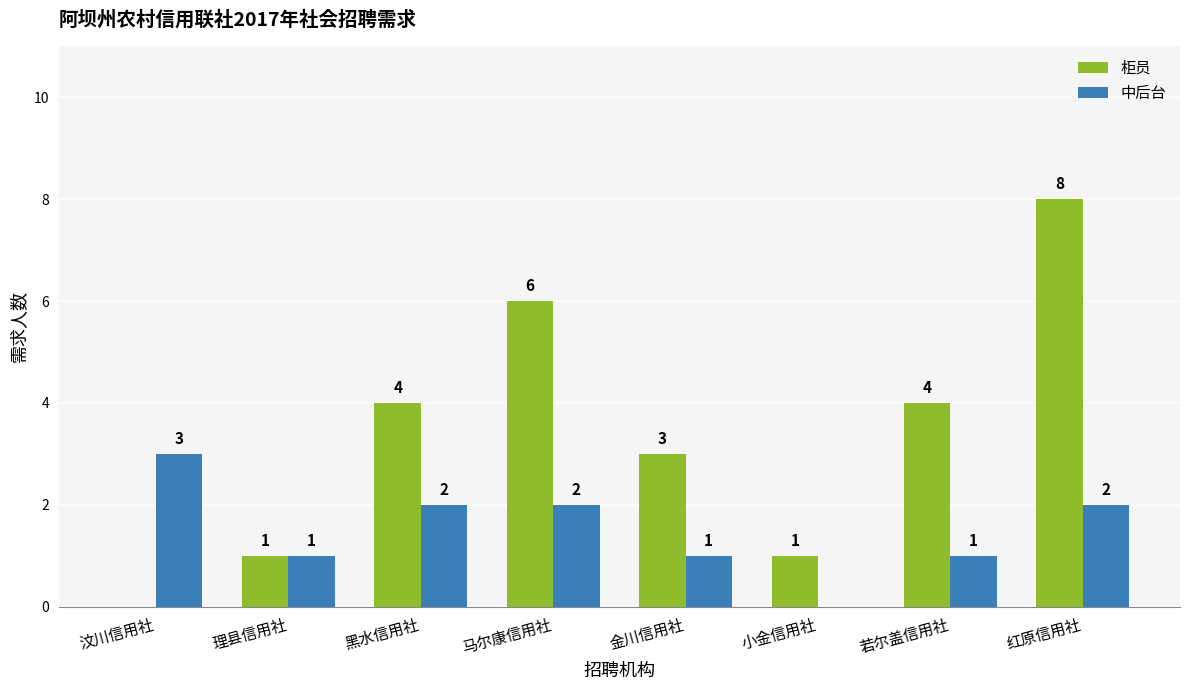

At which label does 中后台 reach its peak?

汶川信用社